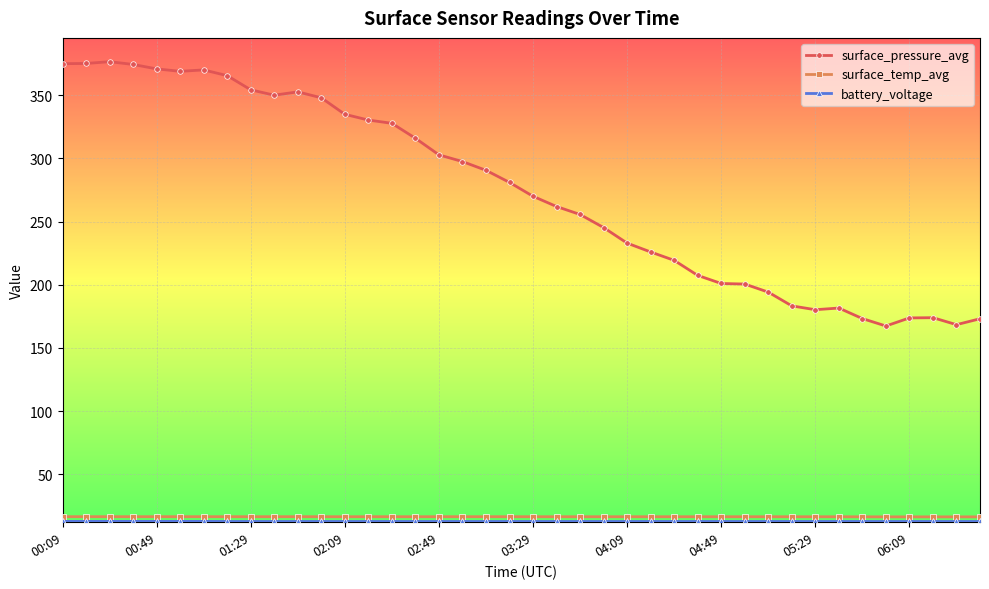

What is the greatest value displayed?

376.6